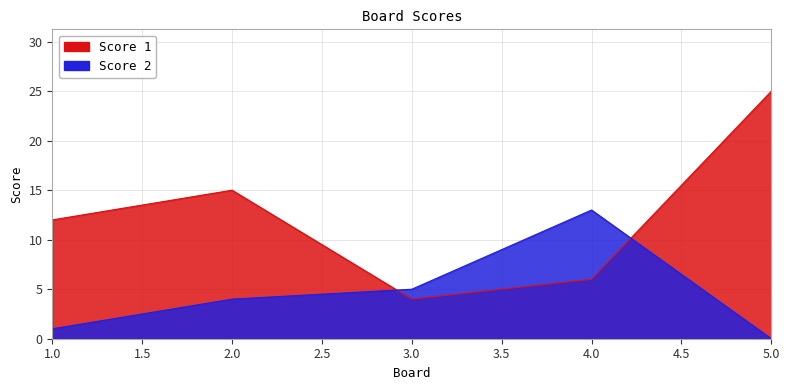

What is the total value across all series at 4?

19